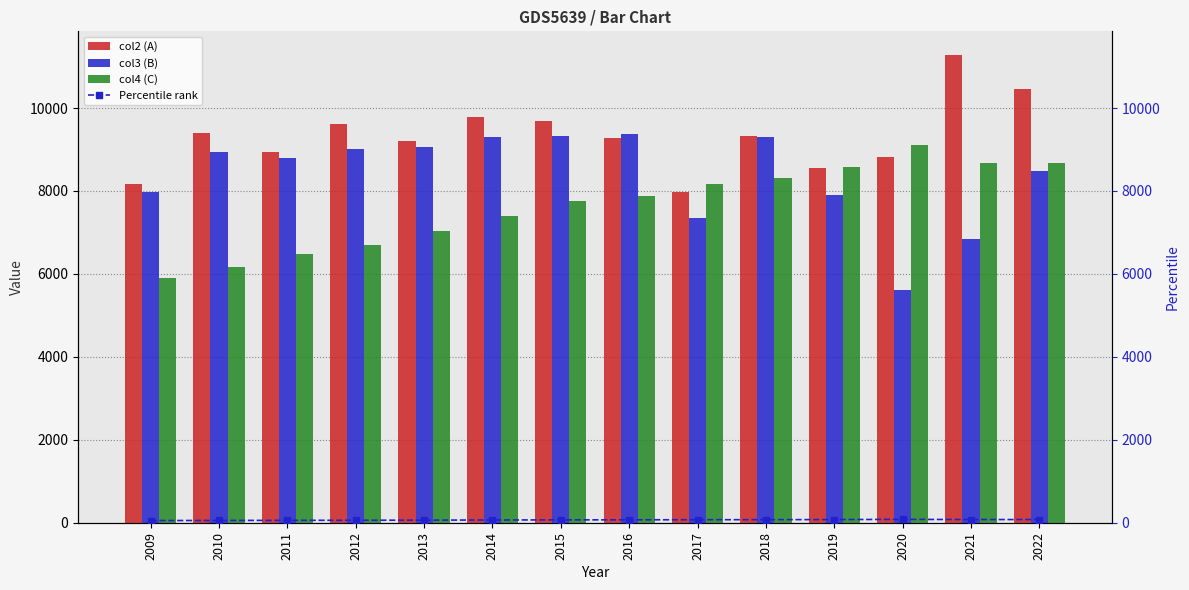

What is the greatest value displayed?

11286.0